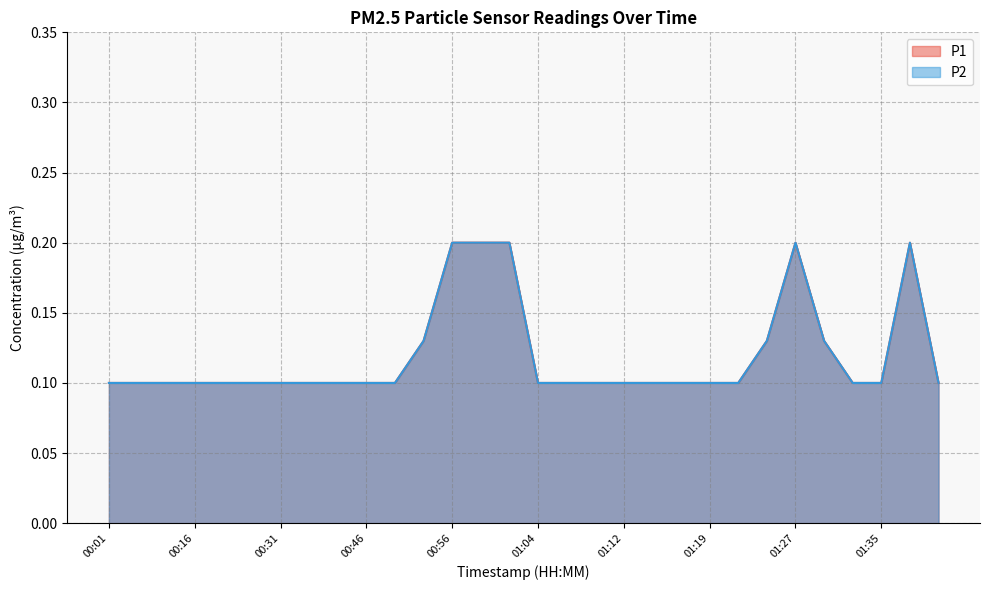

At which label is P1 closest to 0?

00:01